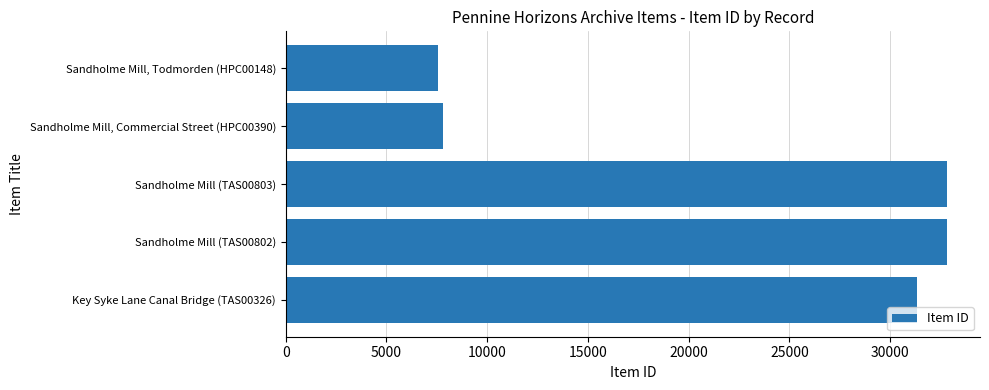

What is the difference between the second highest and second lowest values?

24994